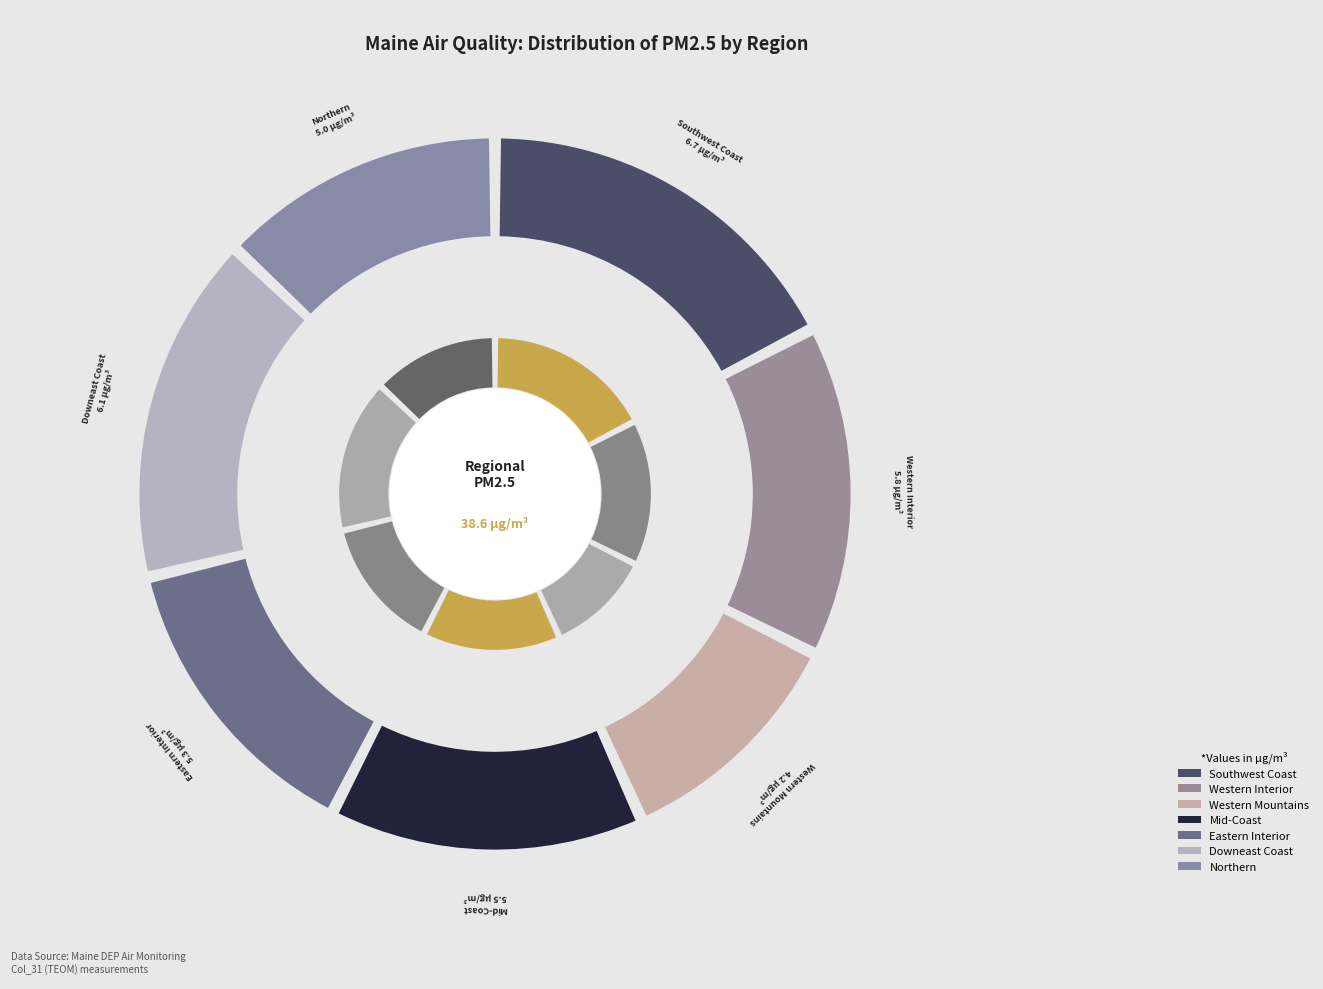

Between Western Interior and Mid-Coast, which is larger?

Western Interior